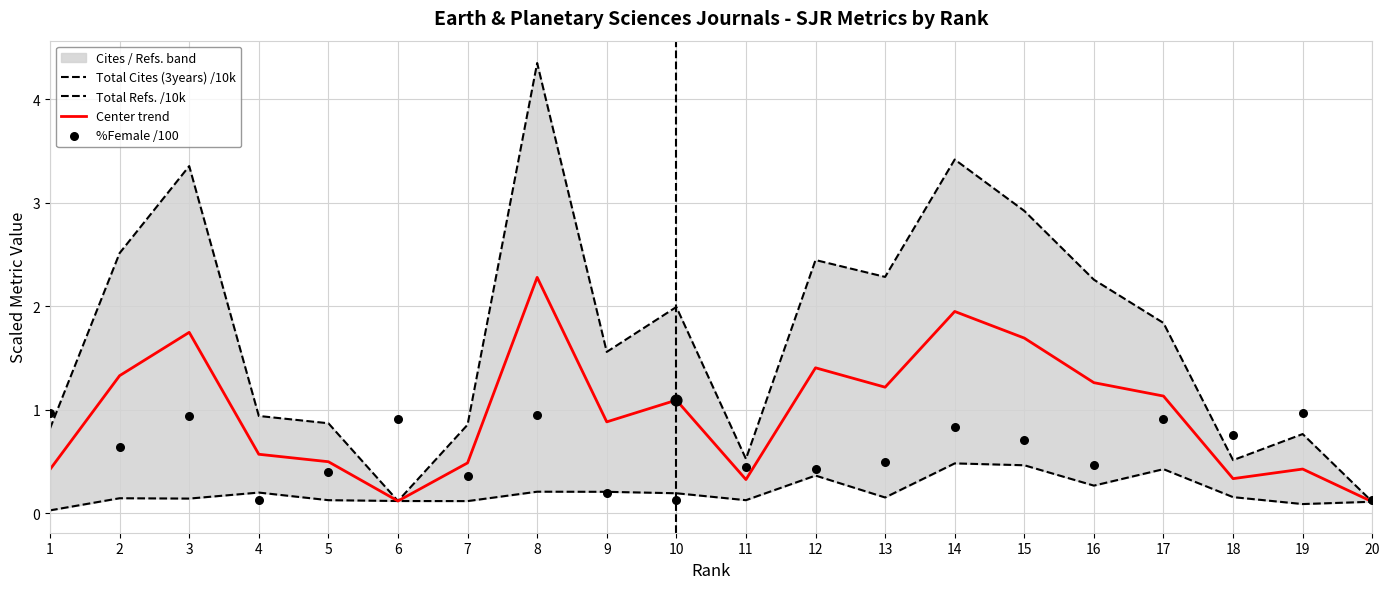

Which series contains the highest Y value?

Total Cites (3years) /10k